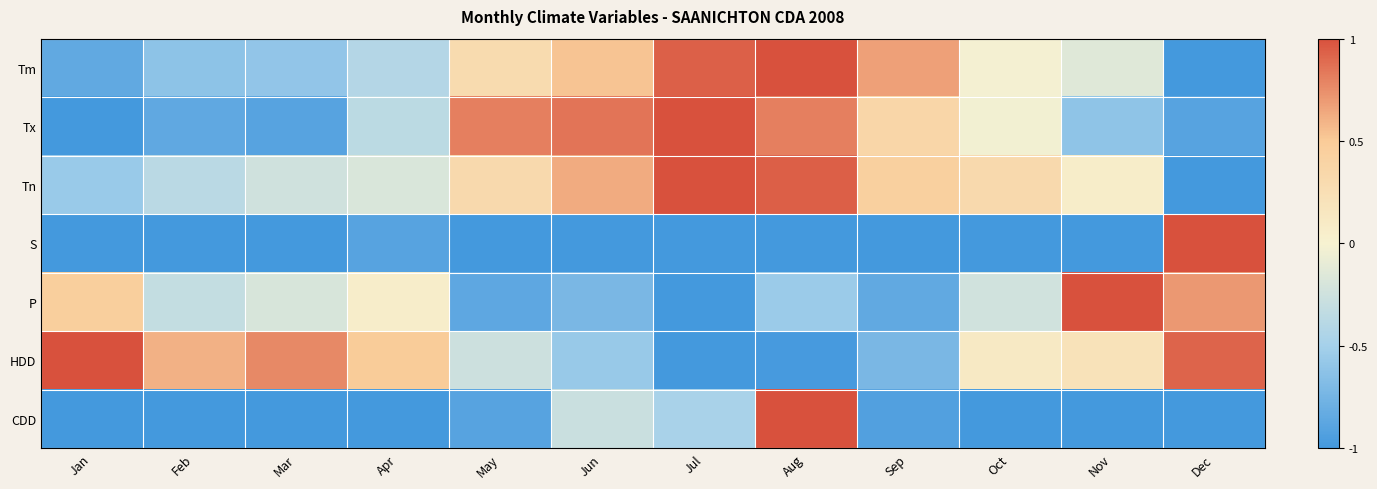

At how many categories does at least one series exceed 0?

12